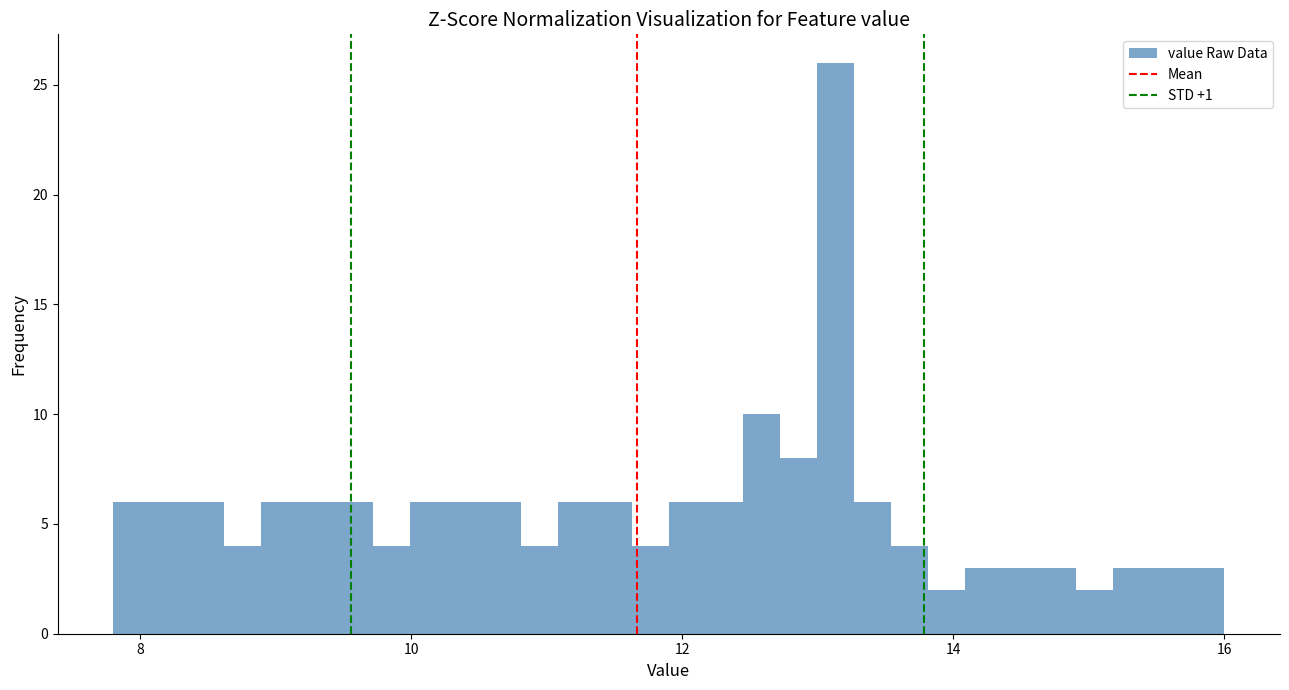

Read against the x-axis, roughly where is the centre of the tallest bar?

13.2